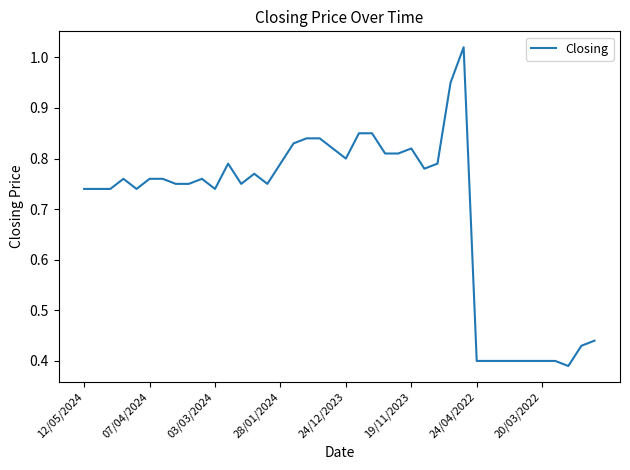

What is the difference between the maximum and minimum values?

0.6